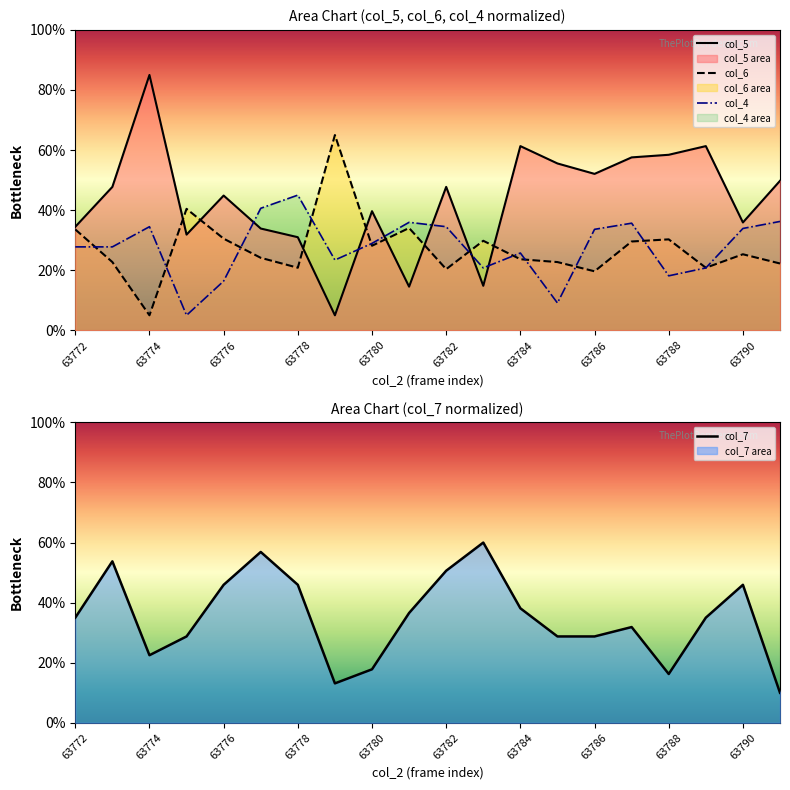

Is it true that col_5 equals 44.9 at 63776?

True